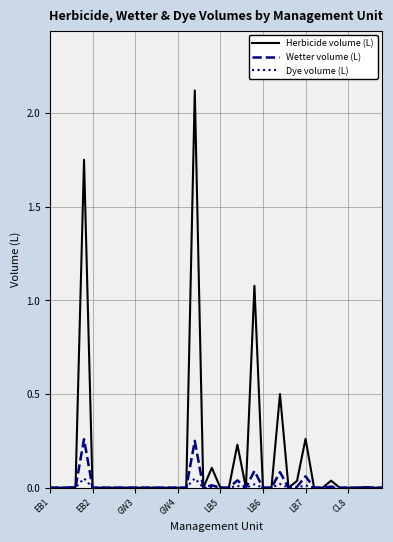

Which series has the largest range (max minus min)?

Herbicide volume (L)